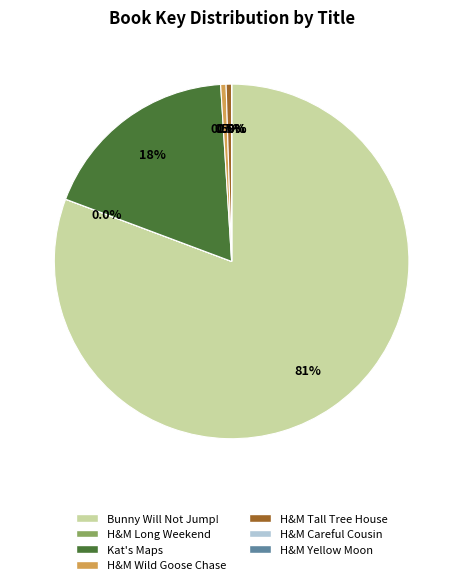

Which category accounts for the majority?

Bunny Will Not Jump!